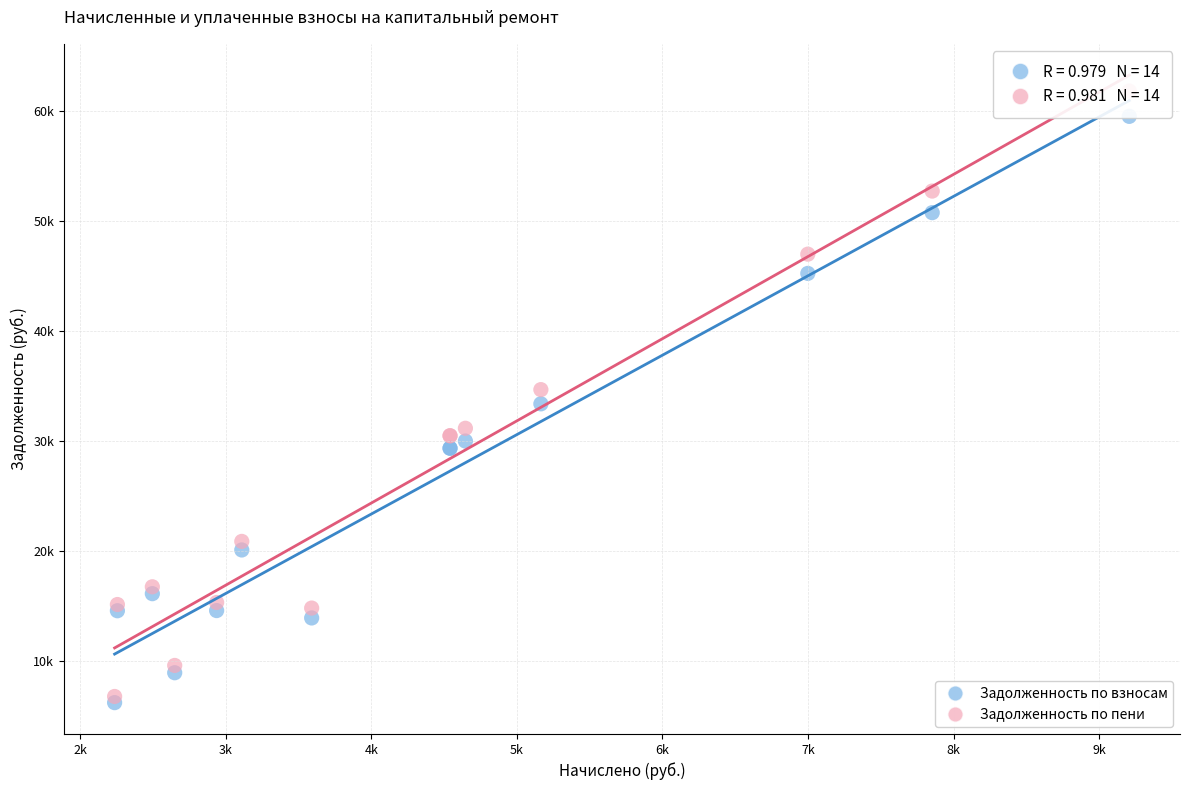

Which series contains the lowest Y value?

Задолженность по взносам